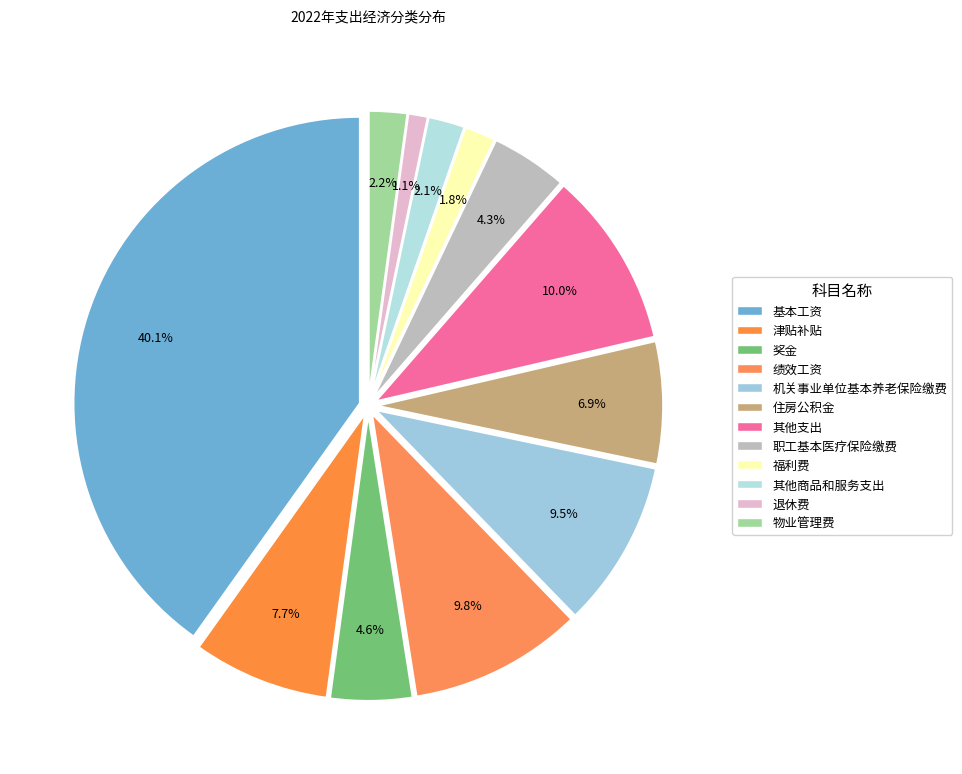

To the nearest percent, what is the average slice percentage?

8%